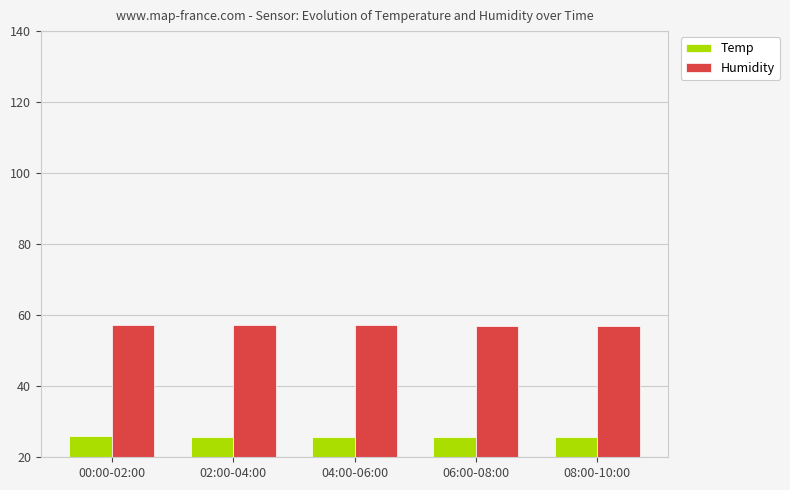

What is the sum of the Humidity values at 08:00-10:00 and 04:00-06:00?

114.0